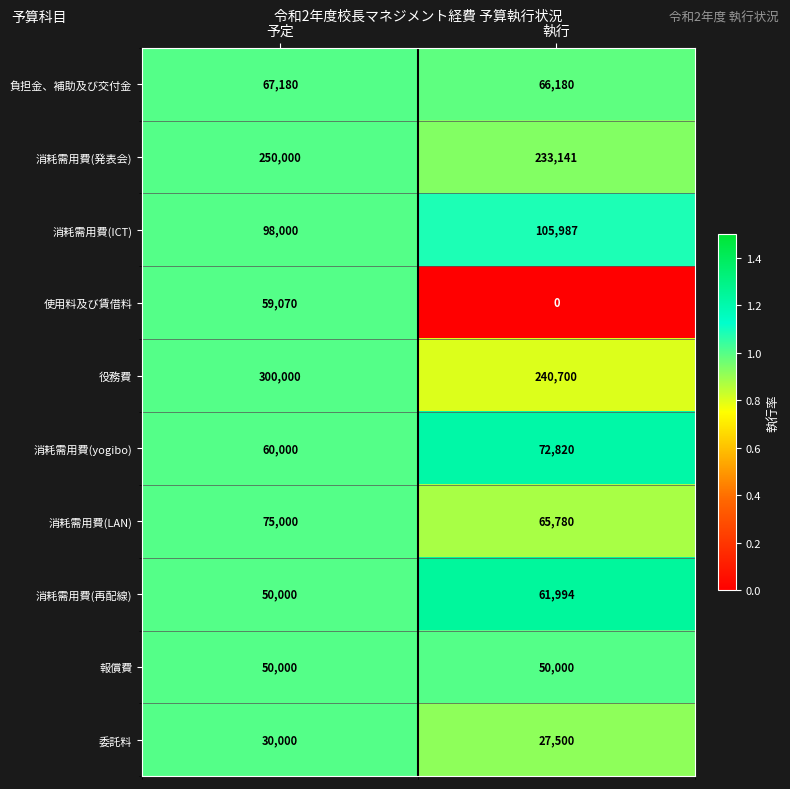

List the labels in order of 消耗需用費(LAN) value, smallest first.

執行, 予定